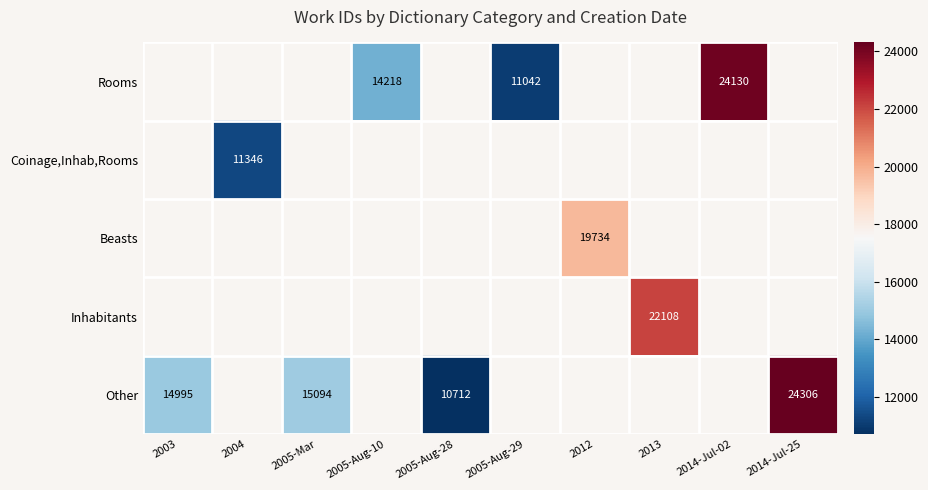

True or false: Other has a value of 7030 at 2014-Jul-25.

False